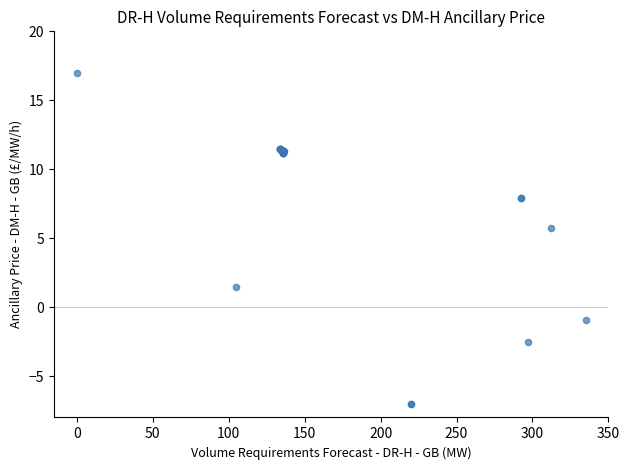

What Y value in the scatter plot is closest to 5?

5.7